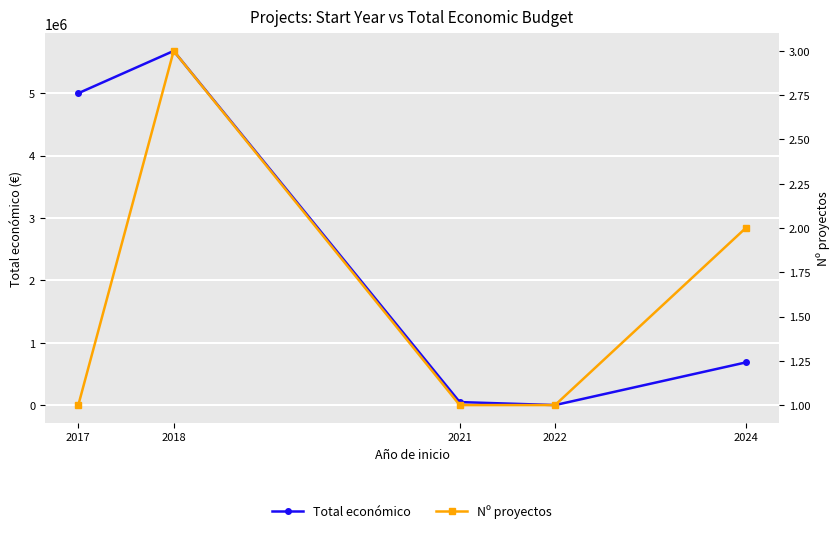

What is the sum of the Total económico values at 2022 and 2017?

5000000